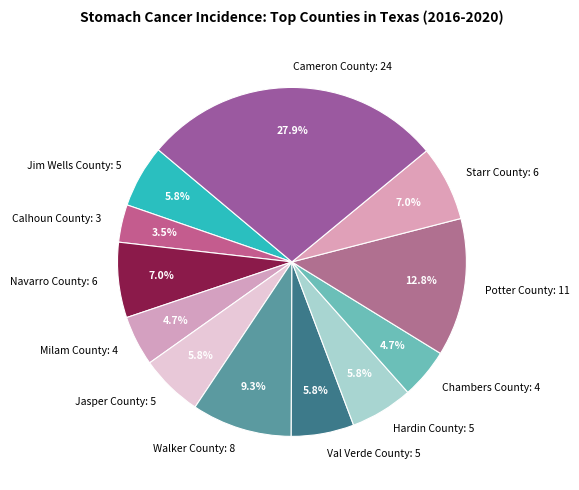

What percentage do Val Verde County and Jim Wells County together represent?

11.6%